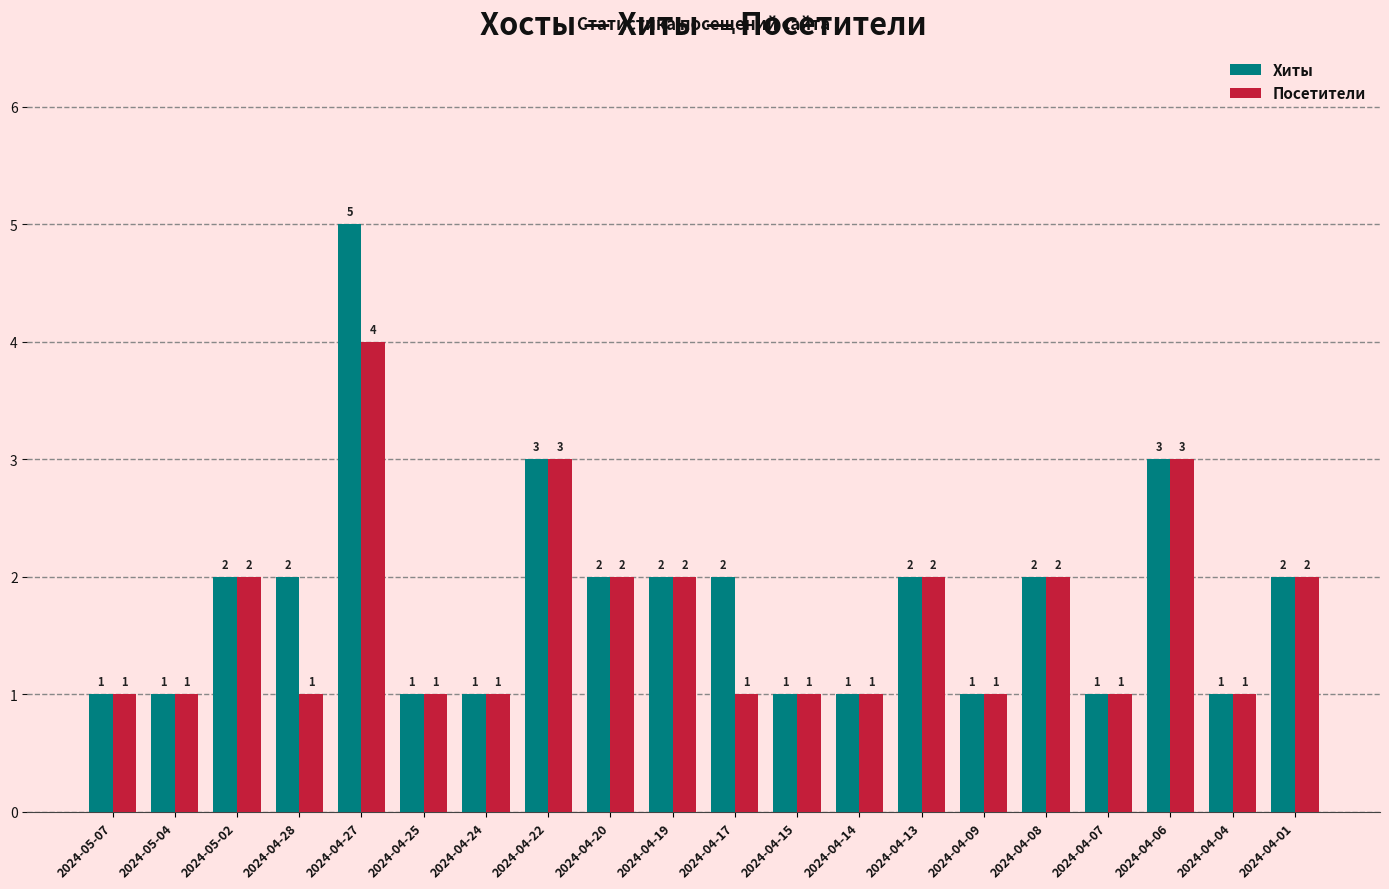

Which series has the largest range (max minus min)?

Хиты